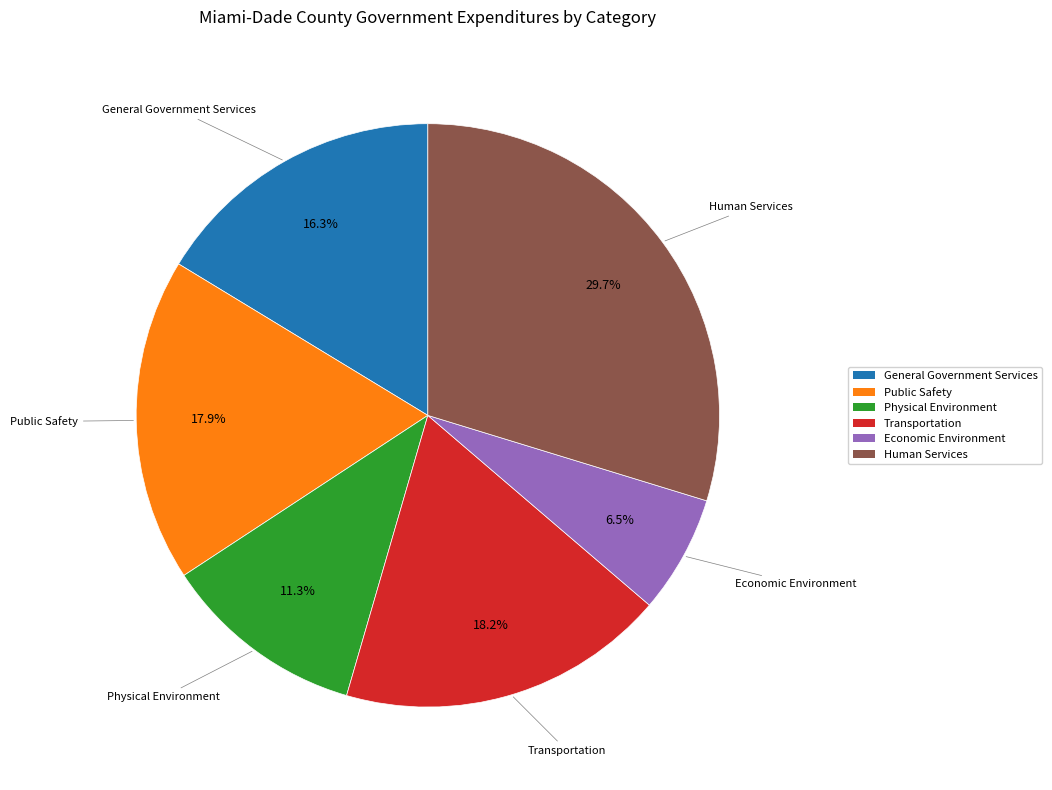

What is the ratio of the value at Transportation to the value at Public Safety?

1.0